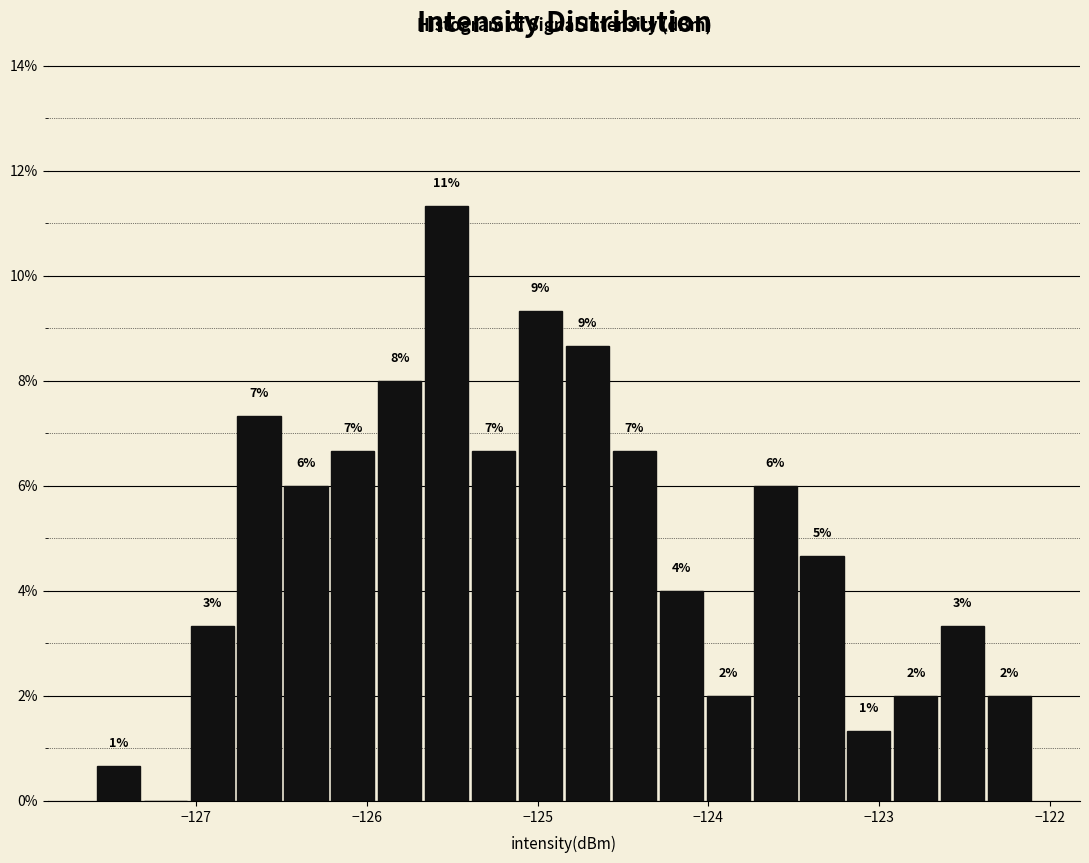

Read against the x-axis, roughly where is the centre of the tallest bar?

-125.5